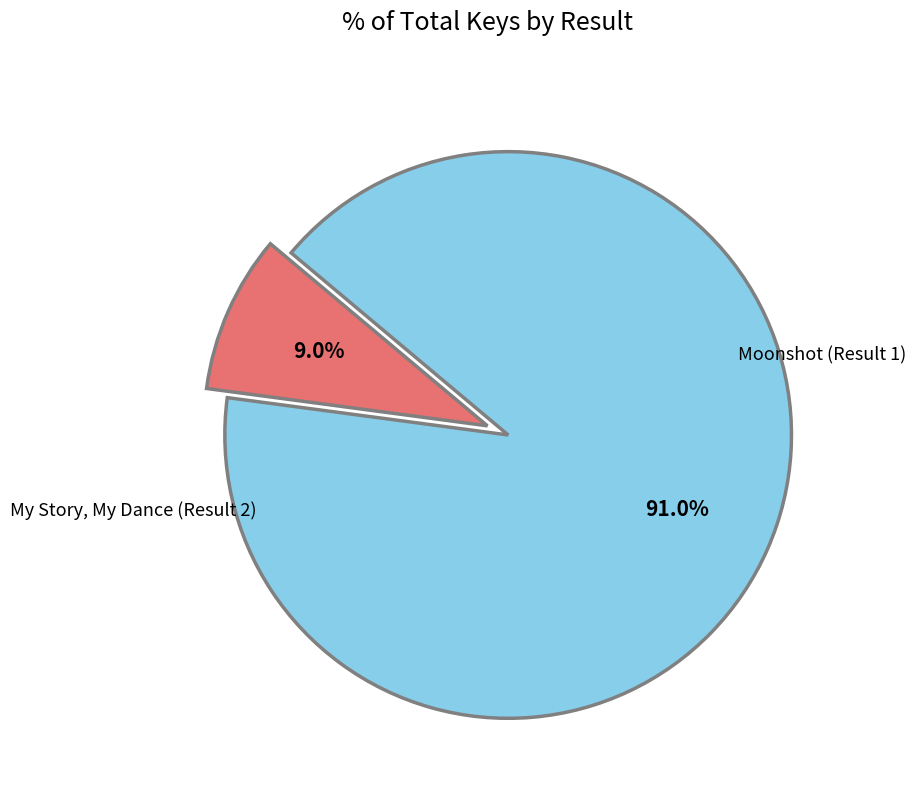

To the nearest percent, what is the difference between the largest and smallest slice percentages?

82%